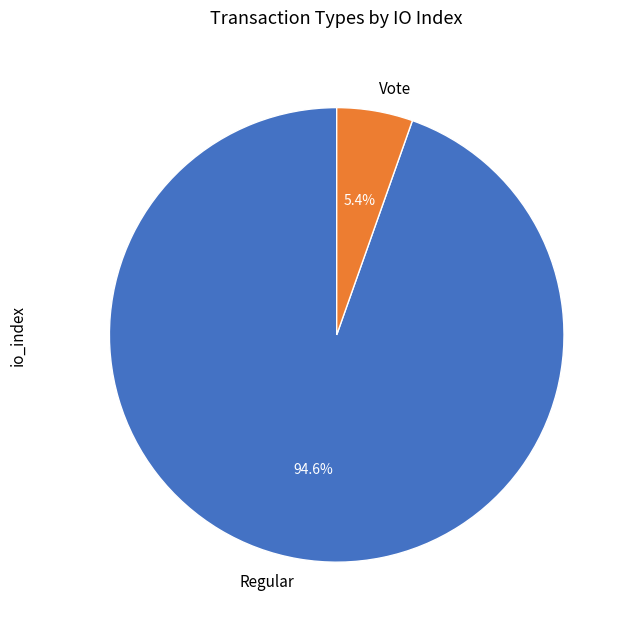

Combined, do Regular and Vote account for over 50%?

Yes